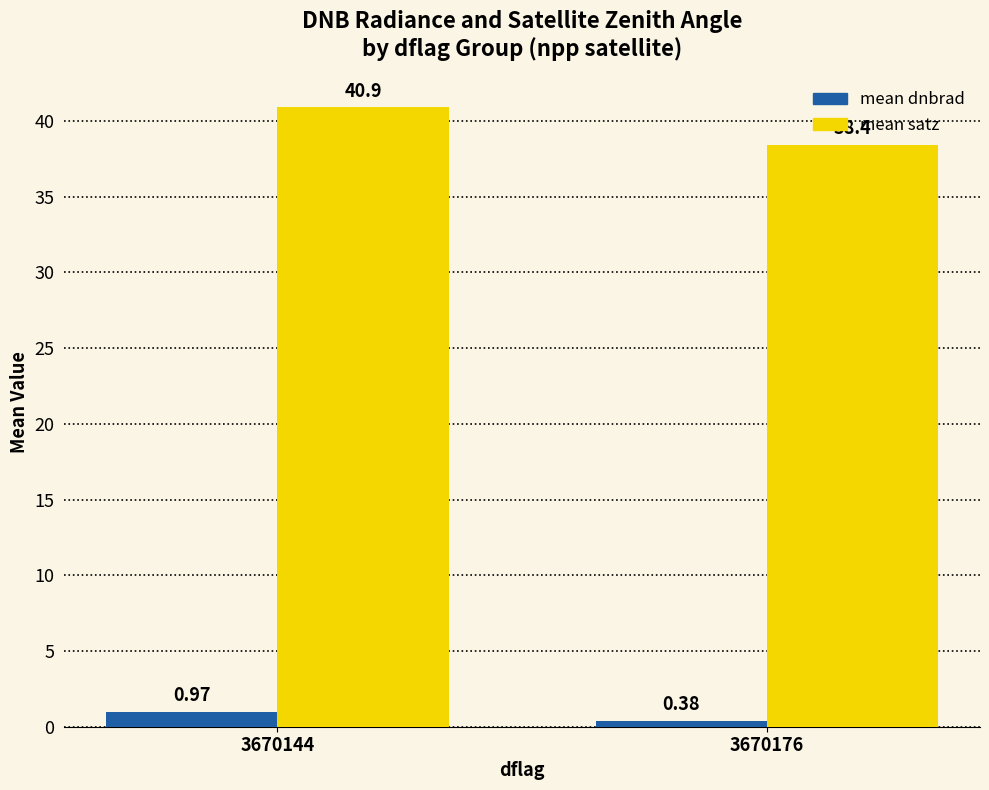

The mean satz series shows 19.4 at 3670176. True or false?

False